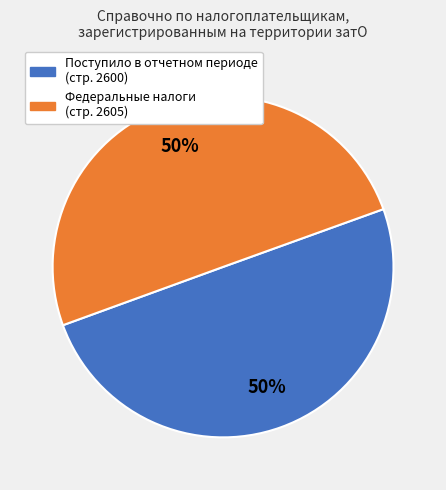

How many segments does this pie chart have?

2